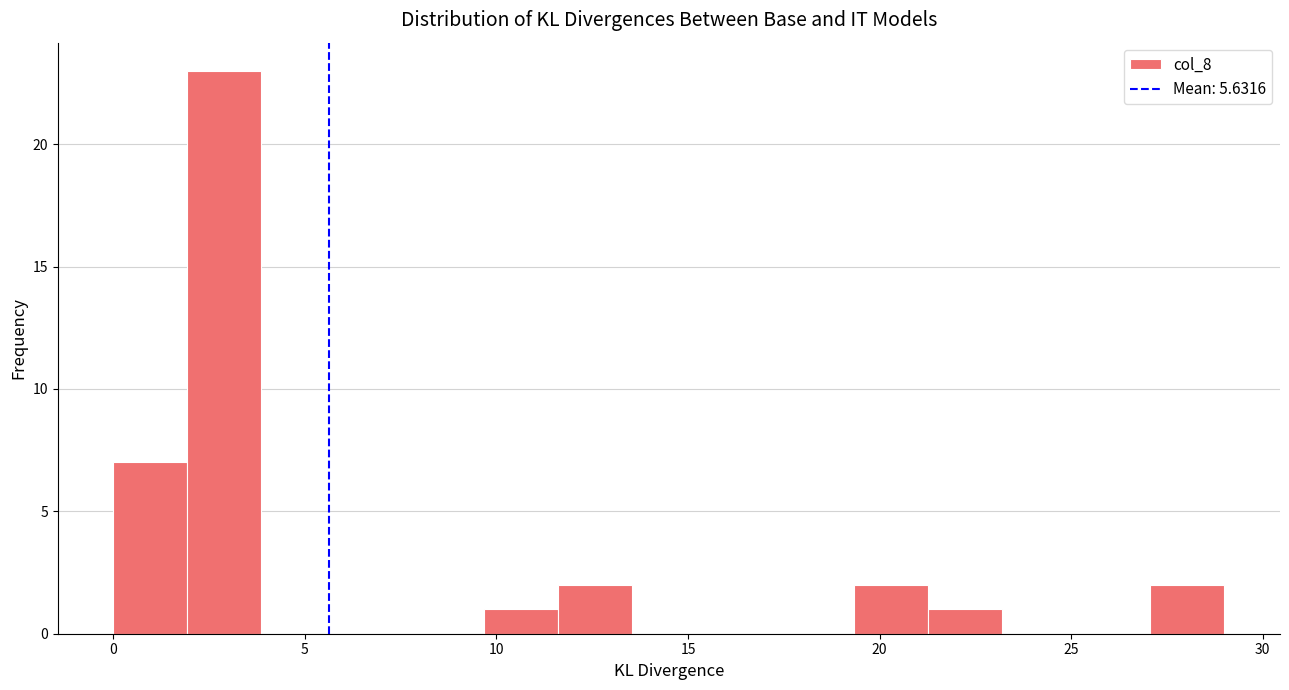

Around what value on the x-axis is the tallest bar? Give the approximate position of its centre, as read against the axis.

3.0